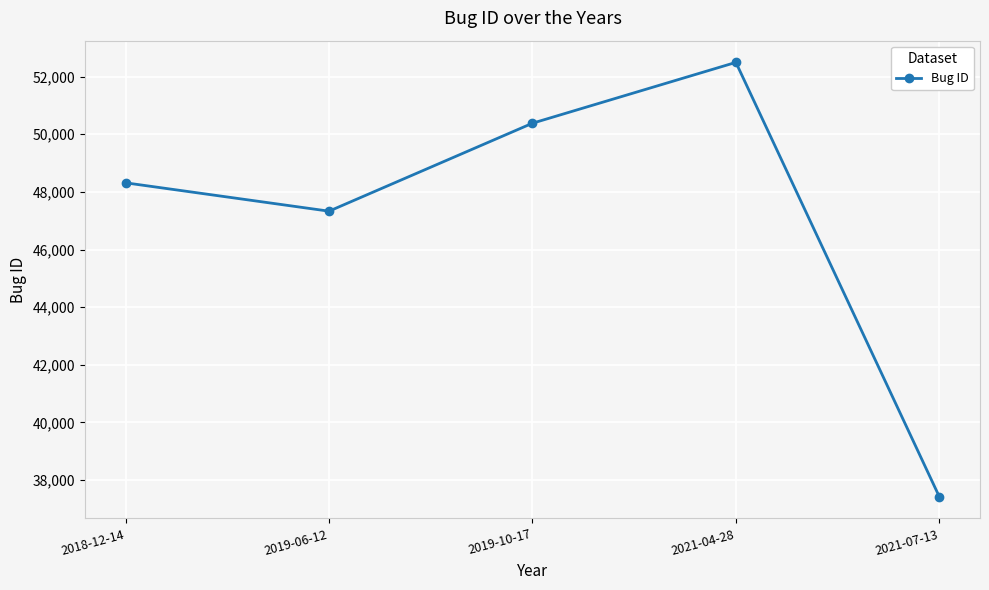

The chart shows a value of 54224 at 2021-07-13. True or false?

False